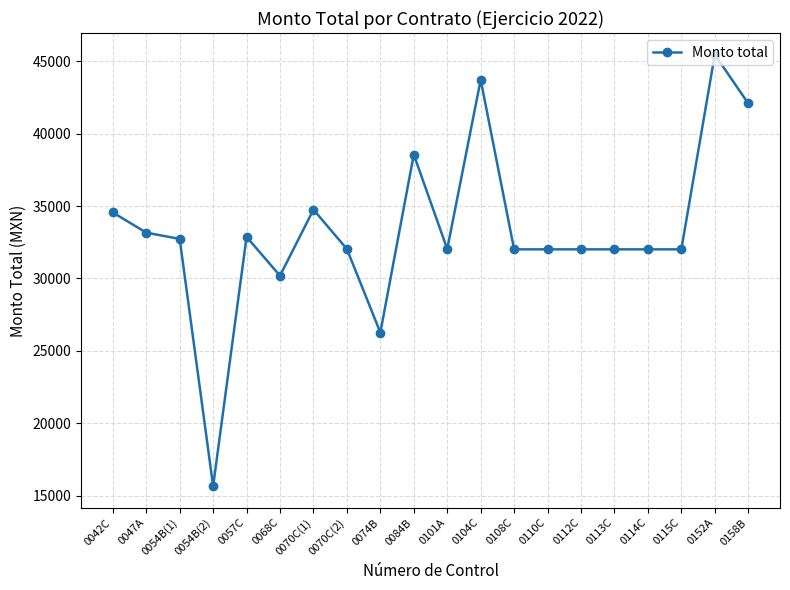

Is it true that the value at 0068C is 19562?

False